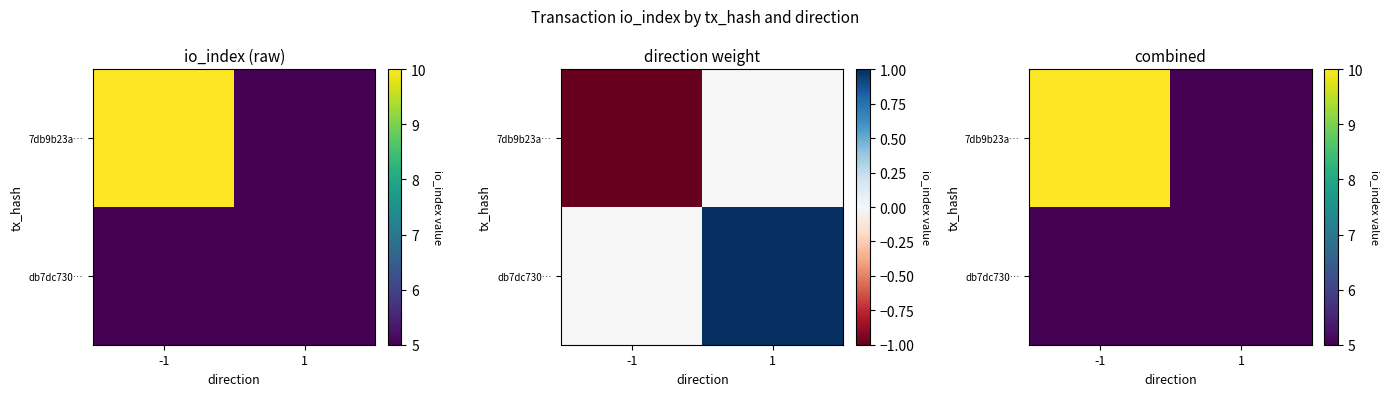

True or false: db7dc730… has a value of 7 at 1.

False